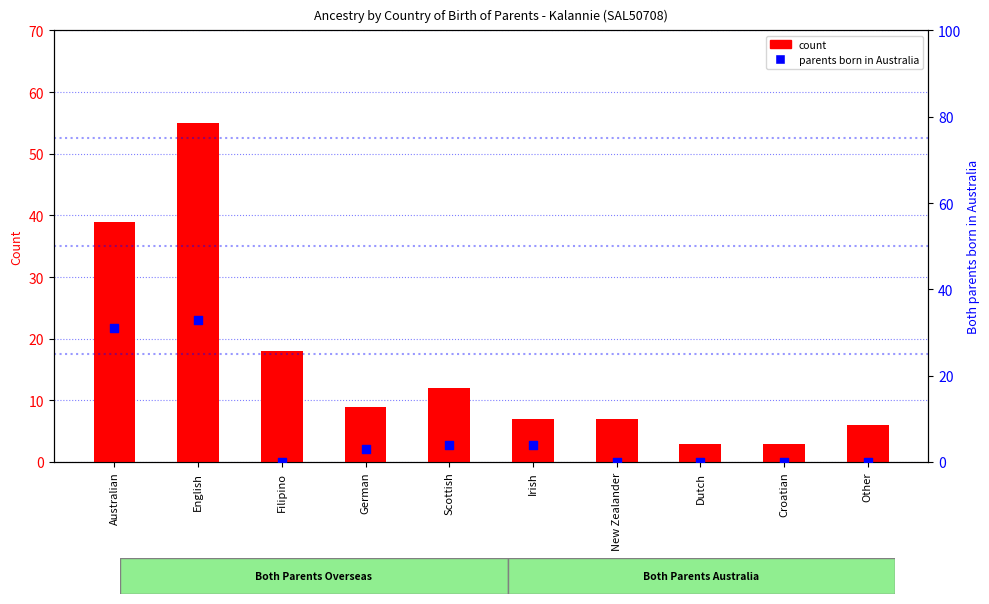

What are all the series names shown in the legend?

count, parents born in Australia